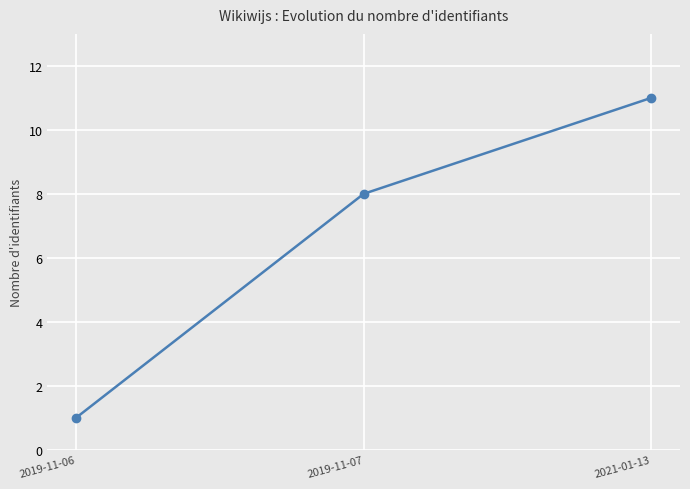

Where is the data nearest to the value 6?

2019-11-07